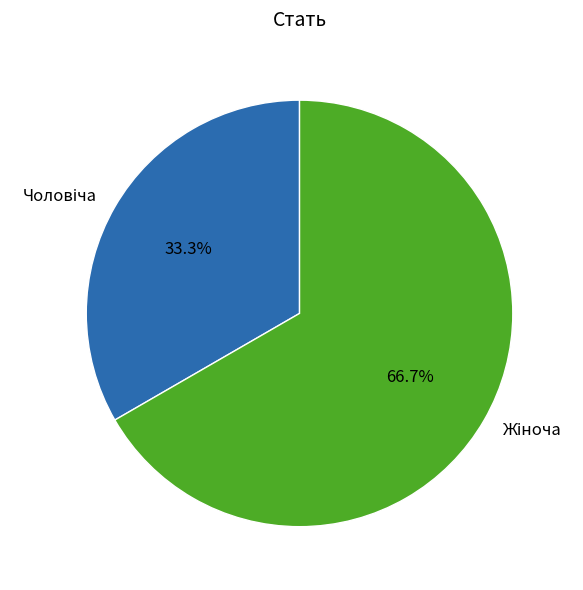

Does any single category account for the majority?

Yes